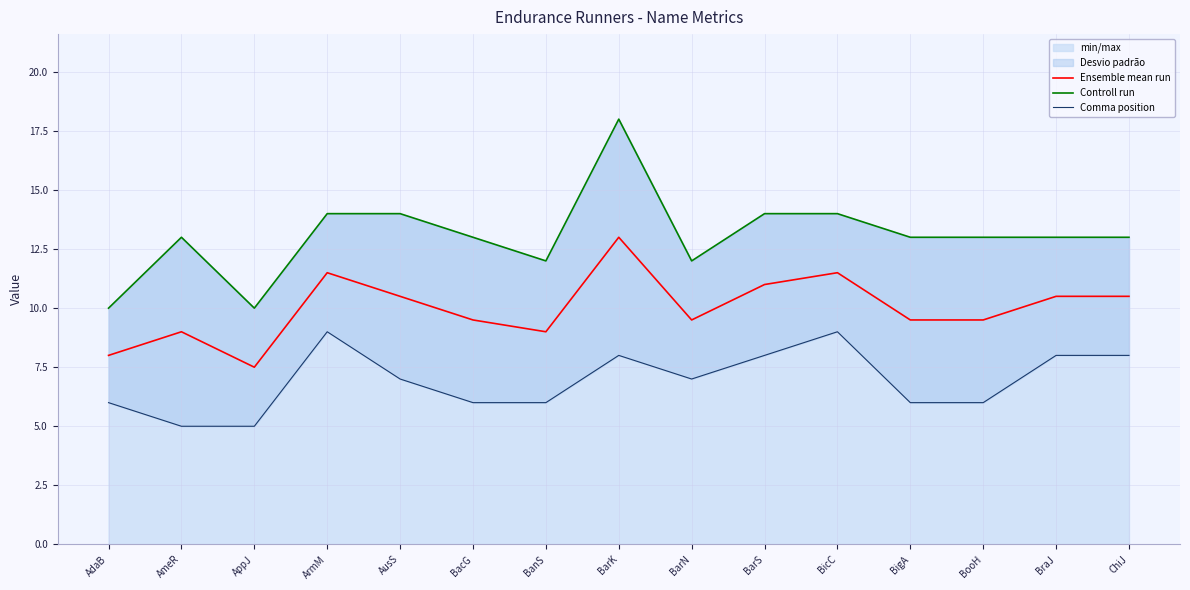

What is the difference between the highest and lowest values at ChiJ?

5.0